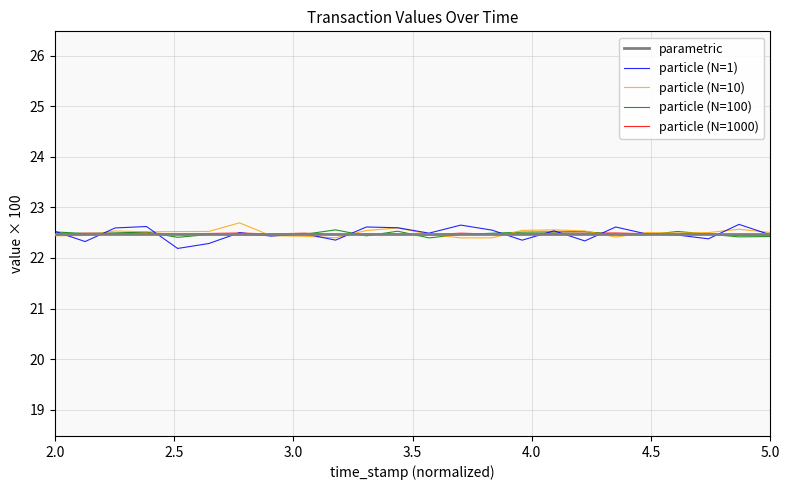

How many distinct data groups are displayed?

5